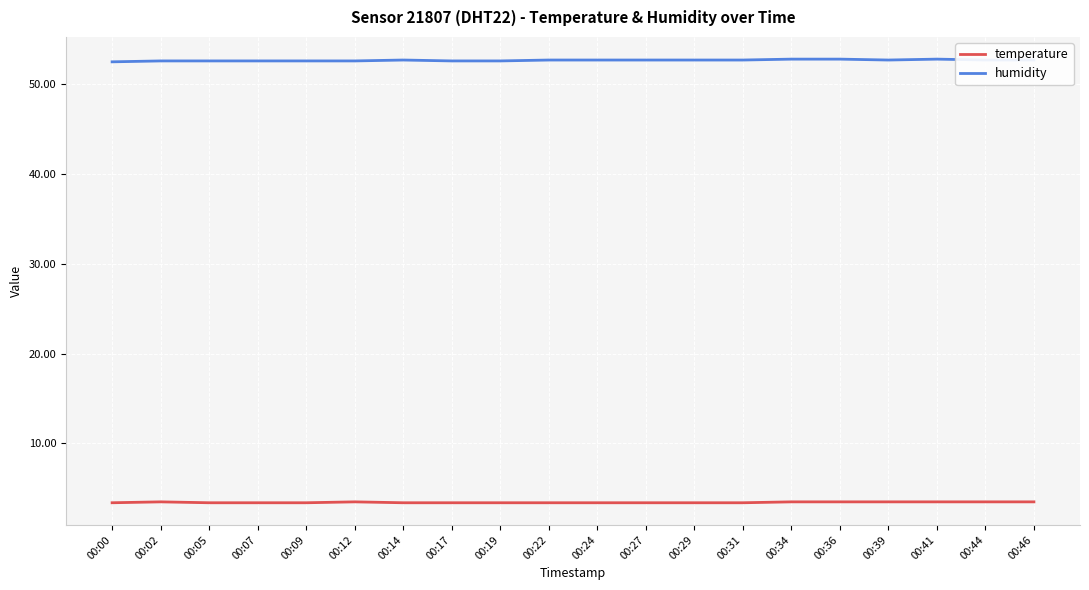

True or false: humidity and temperature cross at least once.

False